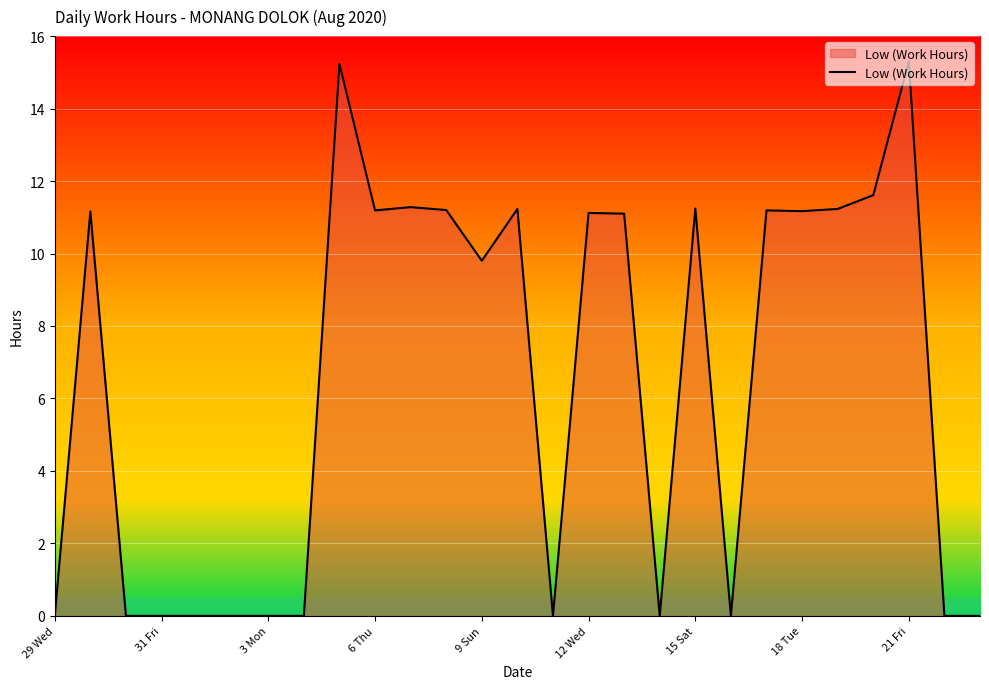

What is the maximum value shown in the chart?

15.3